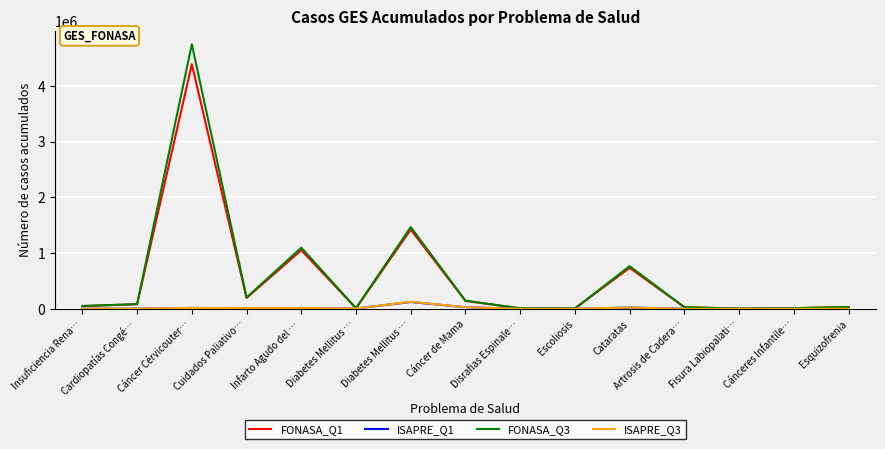

True or false: FONASA_Q1 has a value of 736388 at Cataratas.

True